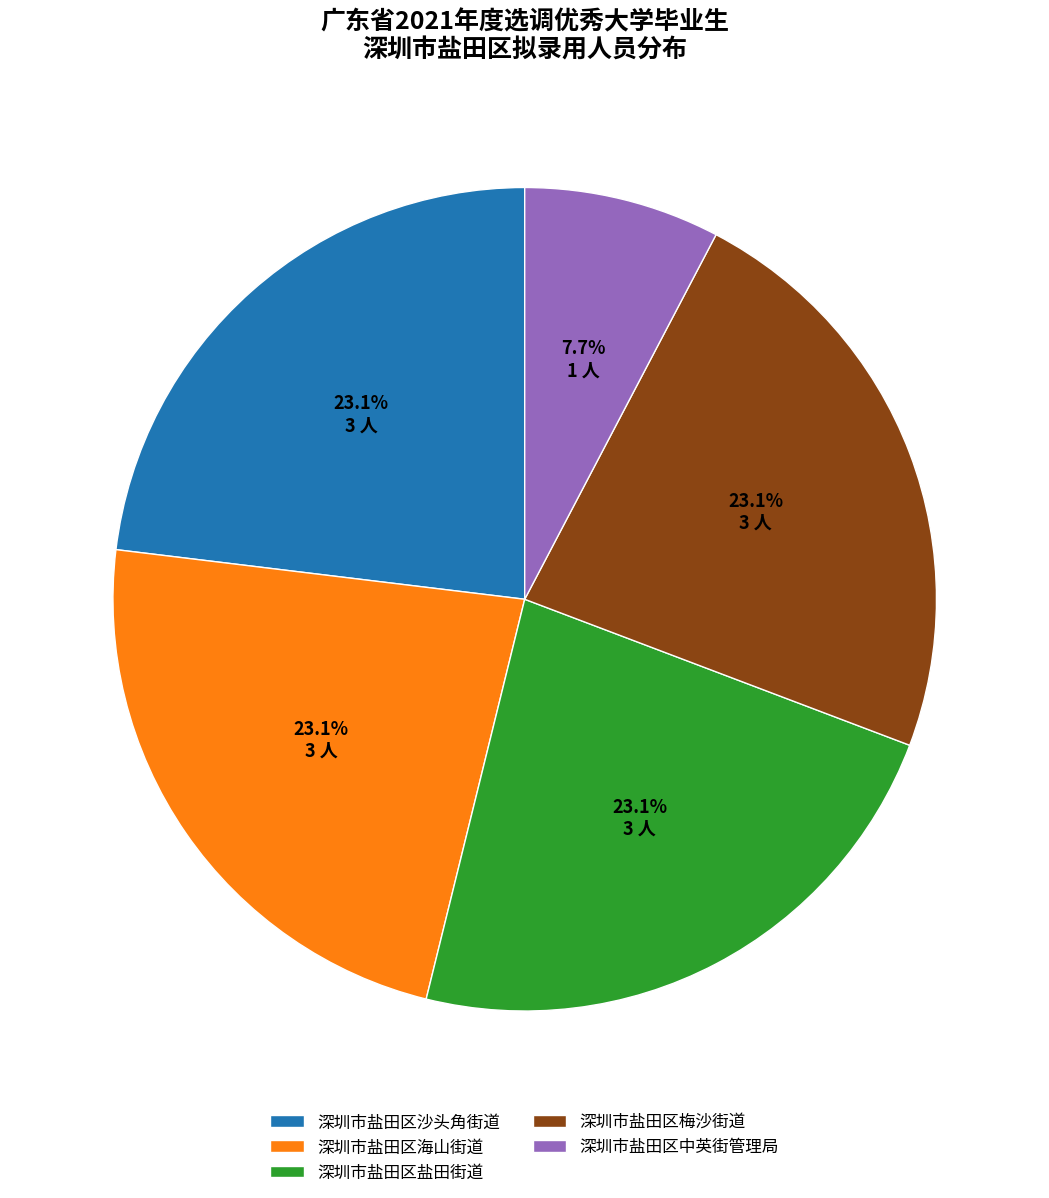

What percentage do 深圳市盐田区梅沙街道 and 深圳市盐田区中英街管理局 together represent?

30.8%